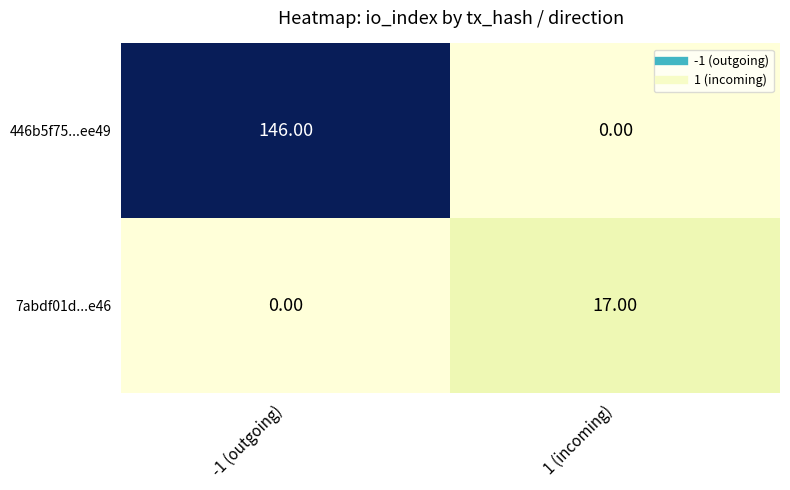

Which series has the largest total across all categories?

446b5f75...ee49